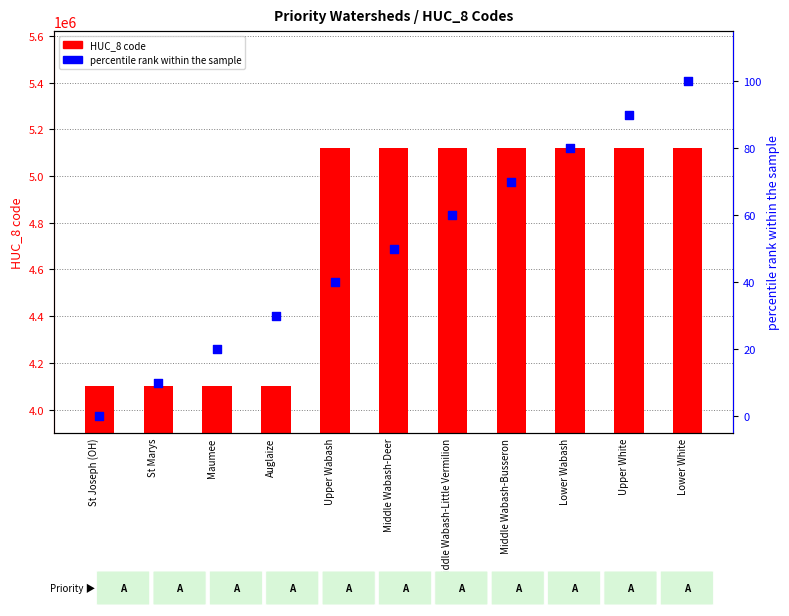

Is the value of HUC_8 code at Maumee greater than the value of percentile rank at Auglaize?

Yes